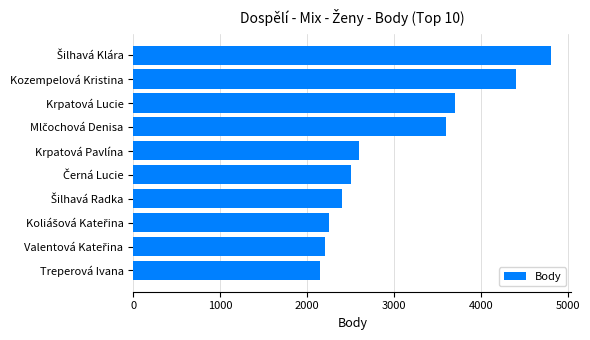

Are the bars grouped side by side (vs. stacked)?

No